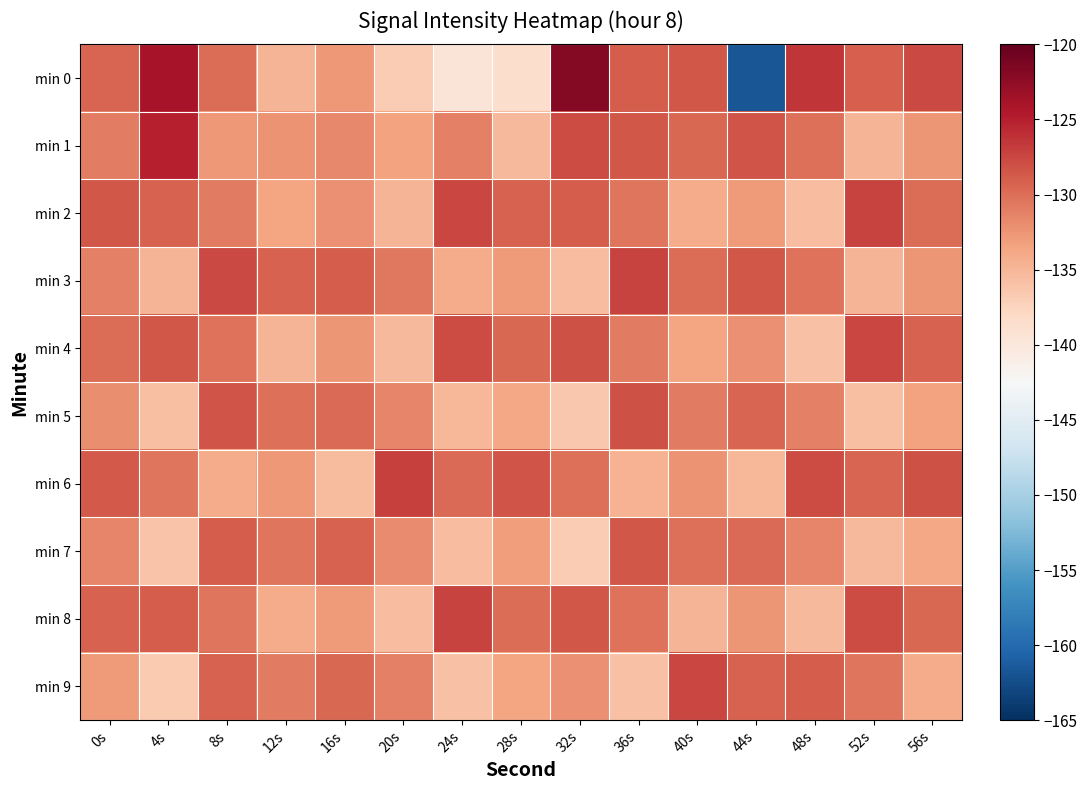

Reading left to right, extract all data points from this chart.

min 0: 0s=-129.4	4s=-124.0	8s=-129.9	12s=-134.9	16s=-132.8	20s=-136.8	24s=-139.6	28s=-138.6	32s=-121.9	36s=-128.8	40s=-128.6	44s=-161.7	48s=-126.5	52s=-129.0	56s=-127.7
min 1: 0s=-130.9	4s=-125.0	8s=-132.7	12s=-132.5	16s=-131.8	20s=-133.5	24s=-131.2	28s=-135.1	32s=-127.9	36s=-128.6	40s=-129.7	44s=-128.4	48s=-130.1	52s=-134.9	56s=-132.7
min 2: 0s=-128.5	4s=-129.2	8s=-130.9	12s=-133.5	16s=-132.2	20s=-134.9	24s=-127.5	28s=-129.2	32s=-128.9	36s=-130.5	40s=-134.2	44s=-132.9	48s=-135.5	52s=-127.2	56s=-129.9
min 3: 0s=-131.2	4s=-134.9	8s=-127.6	12s=-129.2	16s=-128.9	20s=-130.6	24s=-134.2	28s=-132.9	32s=-135.6	36s=-127.2	40s=-129.9	44s=-128.6	48s=-130.2	52s=-134.9	56s=-132.6
min 4: 0s=-129.9	4s=-128.5	8s=-130.2	12s=-134.9	16s=-132.5	20s=-135.2	24s=-127.9	28s=-129.5	32s=-128.2	36s=-130.9	40s=-133.5	44s=-132.2	48s=-135.9	52s=-127.5	56s=-129.2
min 5: 0s=-132.1	4s=-135.8	8s=-128.4	12s=-130.1	16s=-129.8	20s=-131.4	24s=-135.1	28s=-133.8	32s=-136.4	36s=-128.1	40s=-130.8	44s=-129.4	48s=-131.1	52s=-135.8	56s=-133.4
min 6: 0s=-128.8	4s=-130.4	8s=-134.1	12s=-132.8	16s=-135.4	20s=-127.1	24s=-129.8	28s=-128.4	32s=-130.1	36s=-134.8	40s=-132.4	44s=-135.1	48s=-127.8	52s=-129.4	56s=-128.1
min 7: 0s=-131.5	4s=-136.2	8s=-128.8	12s=-130.5	16s=-129.2	20s=-131.8	24s=-135.5	28s=-133.2	32s=-136.8	36s=-128.5	40s=-130.2	44s=-129.8	48s=-131.5	52s=-135.2	56s=-133.8
min 8: 0s=-129.2	4s=-128.9	8s=-130.5	12s=-134.2	16s=-132.9	20s=-135.5	24s=-127.2	28s=-129.9	32s=-128.5	36s=-130.2	40s=-134.9	44s=-132.5	48s=-135.2	52s=-127.9	56s=-129.5
min 9: 0s=-132.9	4s=-136.5	8s=-129.2	12s=-130.9	16s=-129.5	20s=-131.2	24s=-135.9	28s=-133.5	32s=-132.2	36s=-135.9	40s=-127.5	44s=-129.2	48s=-128.9	52s=-130.5	56s=-134.2